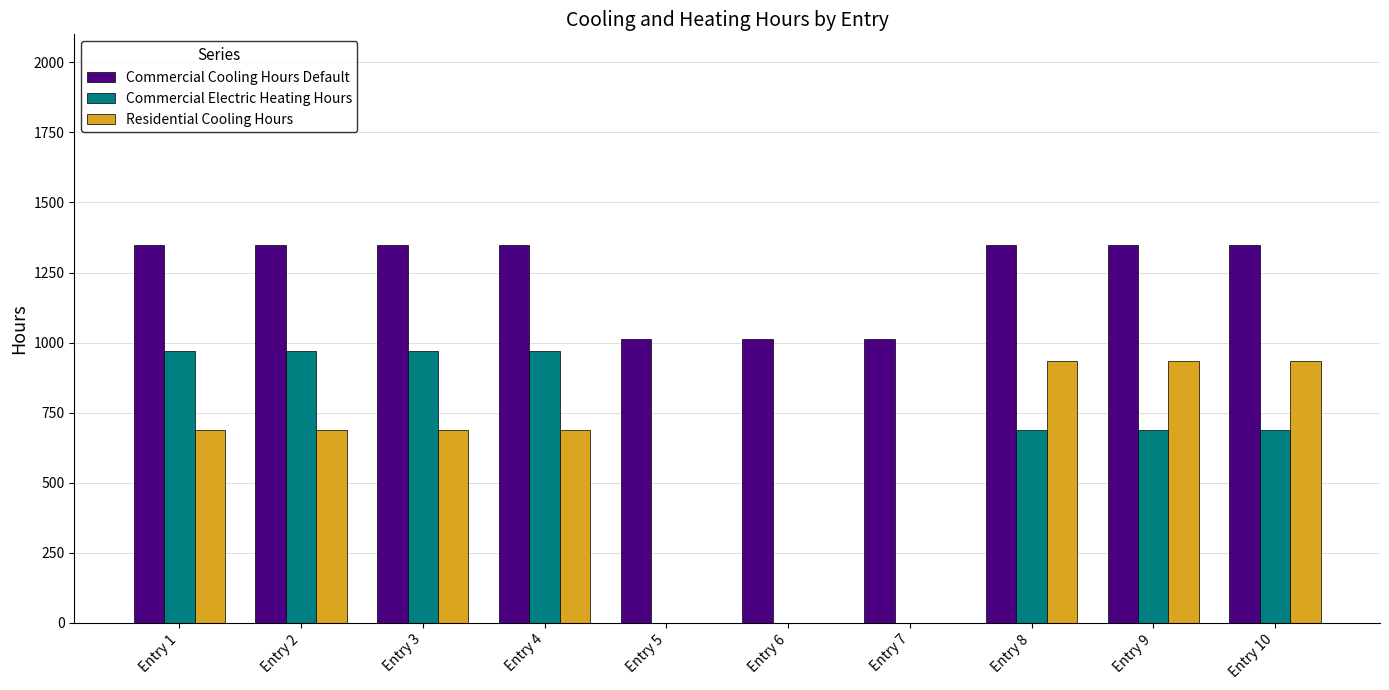

What is the sum of all Residential Cooling Hours values?

5553